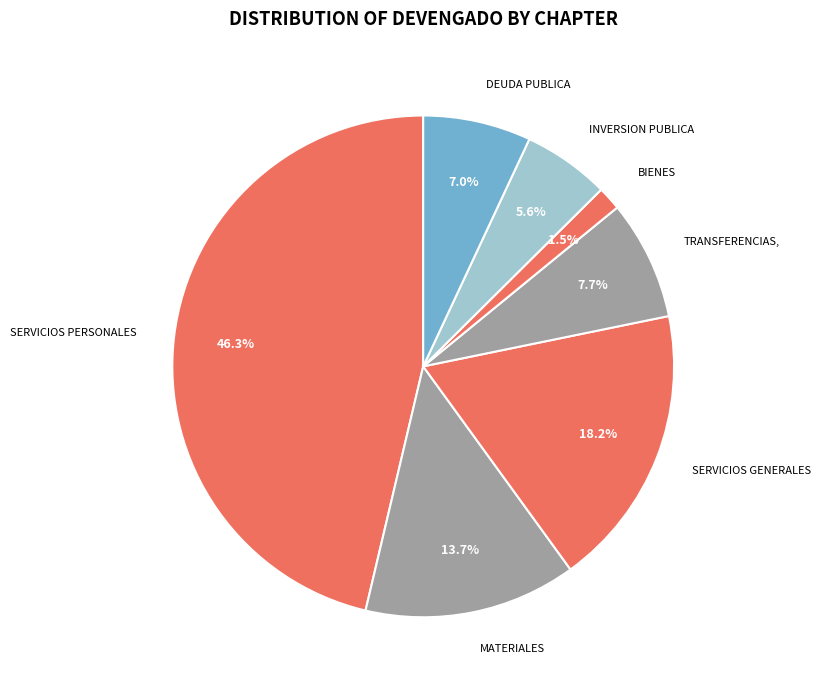

Which category has the biggest portion of the pie?

SERVICIOS PERSONALES